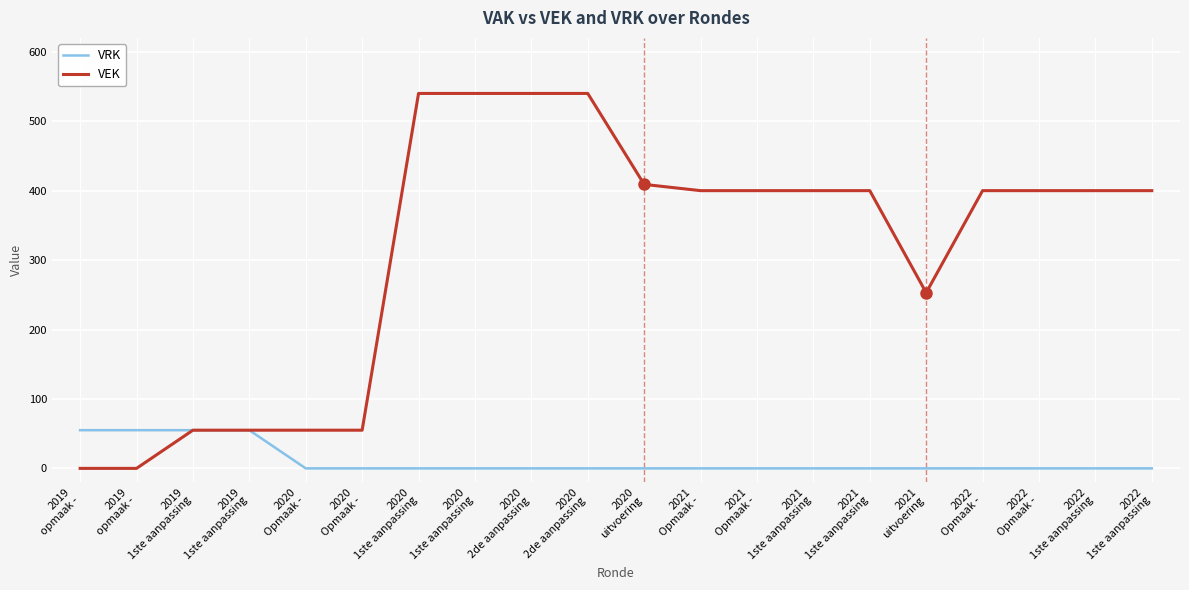

What is the label of the 14th point from the right?

2020
1ste aanpassing